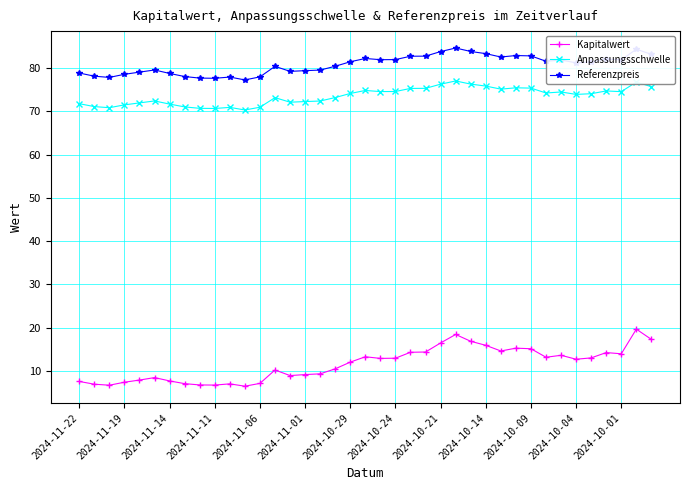

Which series has the widest spread of values?

Kapitalwert